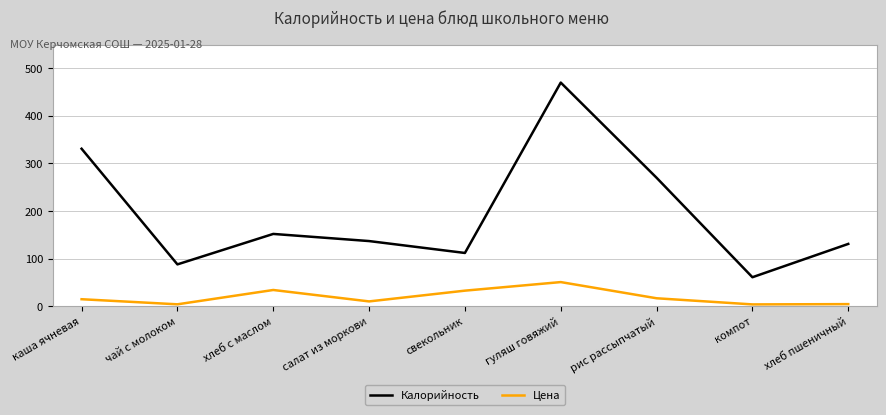

What is the average value of the Цена series?

19.1